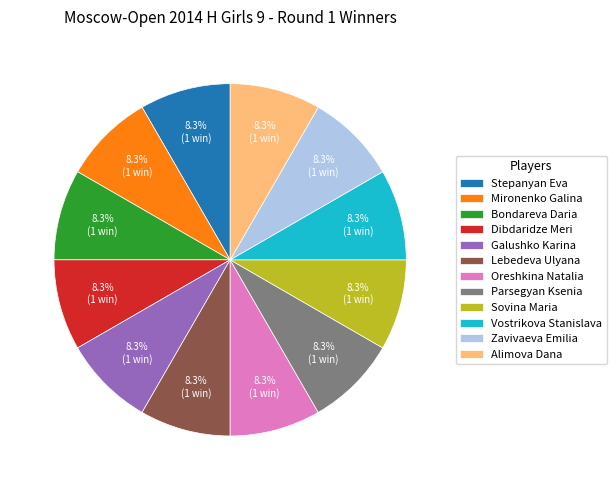

What percentage do Stepanyan Eva and Sovina Maria together represent?

16.7%